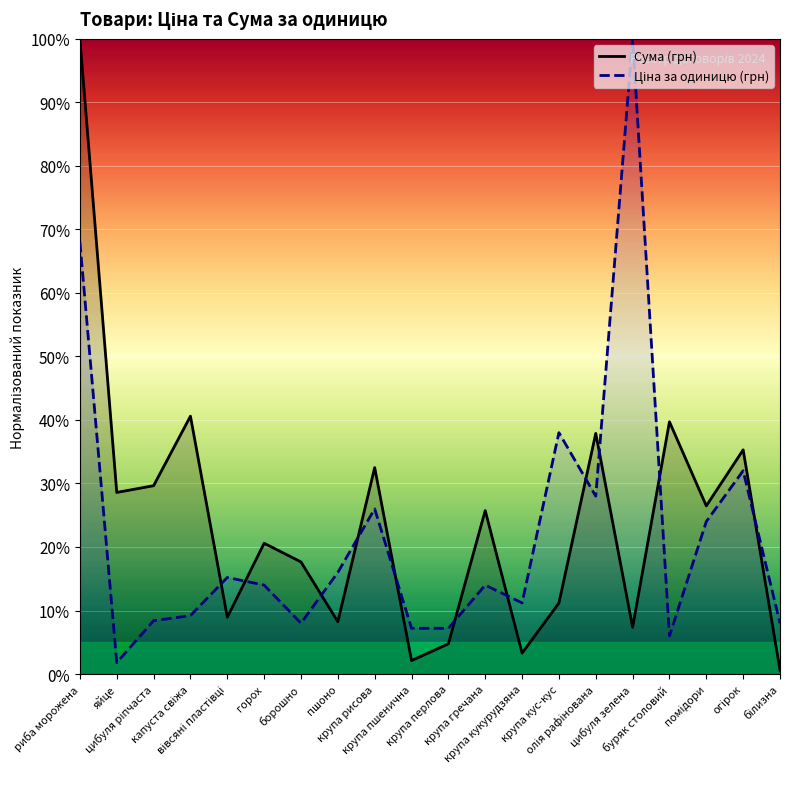

The value of Ціна за одиницю (грн) at крупа рисова is 26.0. True or false?

True